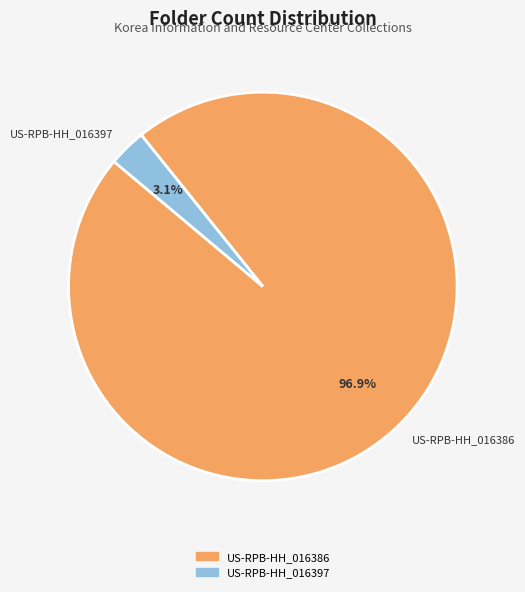

To the nearest percent, what is the average slice percentage?

50%